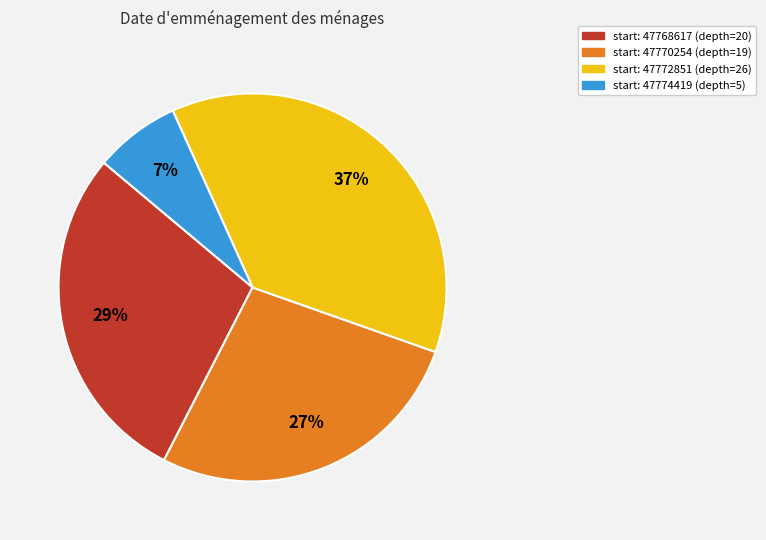

How many segments does this pie chart have?

4